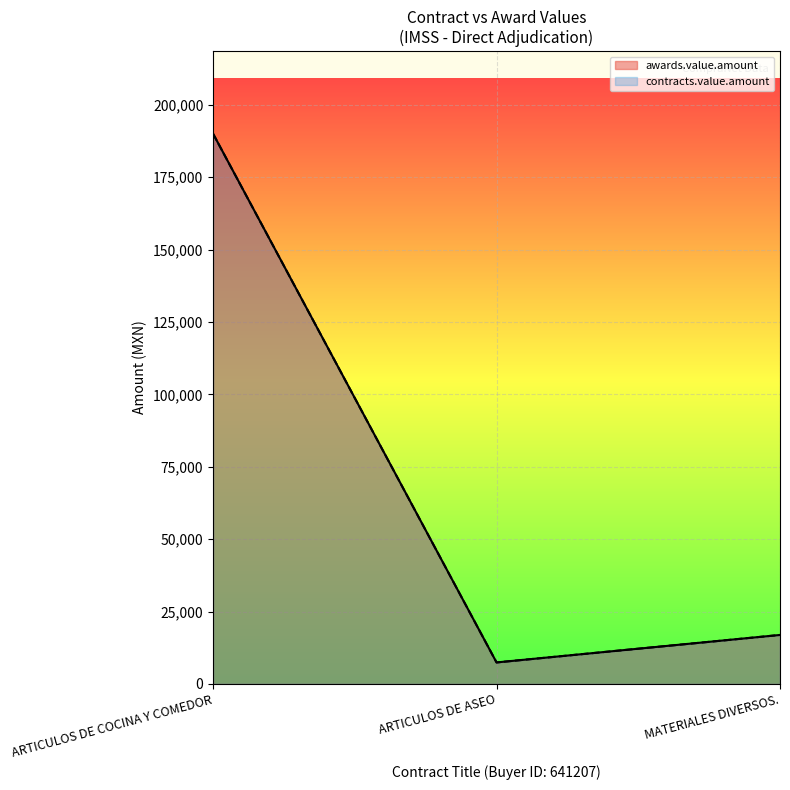

What is the sum of all contracts.value.amount values?

214317